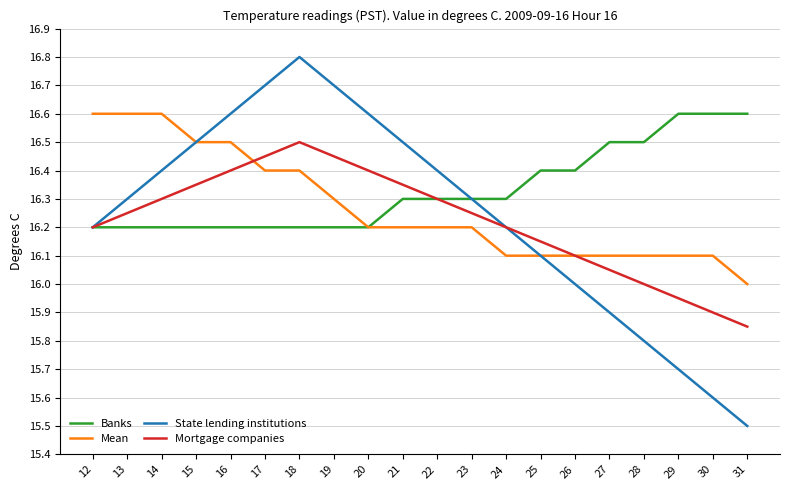

Which series has the largest range (max minus min)?

State lending institutions